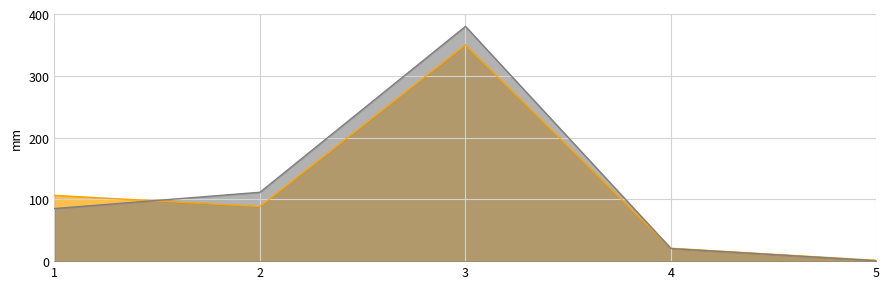

The value at 3 is 350.0. True or false?

True